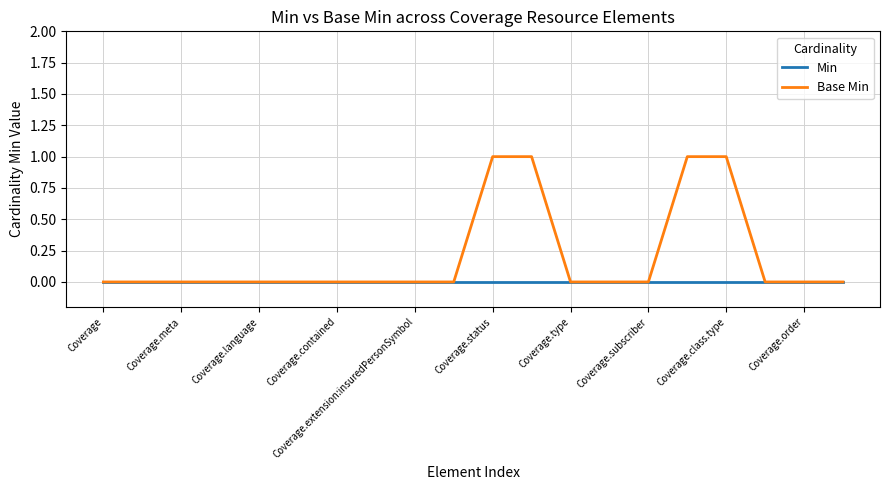

Which series has the largest total across all categories?

Base Min